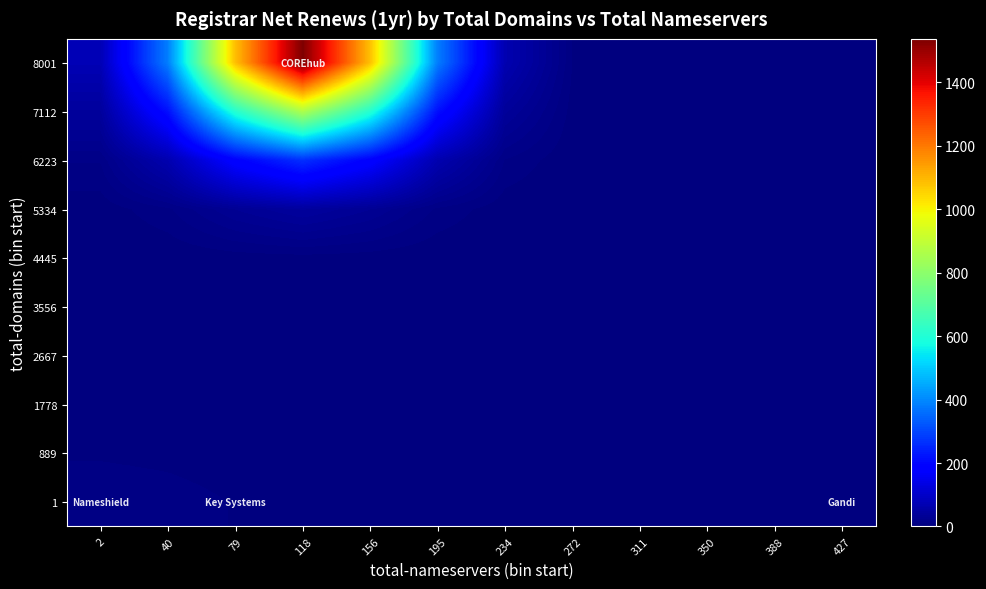

Reading left to right, what are all the values shown in this chart?

1: 2=9.5	40=8.2	79=5.8	118=2.8	156=0.8	195=0.1	234=0.0	272=0.0	311=0.0	350=0.3	388=0.9	427=1.6
889: 2=5.3	40=4.6	79=3.2	118=1.6	156=0.5	195=0.1	234=0.0	272=0.0	311=0.0	350=0.2	388=0.5	427=0.9
1778: 2=1.6	40=1.4	79=1.0	118=0.5	156=0.1	195=0.0	234=0.0	272=0.0	311=0.0	350=0.0	388=0.2	427=0.3
2667: 2=0.3	40=0.2	79=0.2	118=0.1	156=0.0	195=0.0	234=0.0	272=0.0	311=0.0	350=0.0	388=0.0	427=0.0
3556: 2=0.0	40=0.1	79=0.1	118=0.2	156=0.1	195=0.0	234=0.0	272=0.0	311=0.0	350=0.0	388=0.0	427=0.0
4445: 2=0.2	40=0.9	79=2.6	118=3.6	156=2.6	195=0.9	234=0.2	272=0.0	311=0.0	350=0.0	388=0.0	427=0.0
5334: 2=2.1	40=10.7	79=30.4	118=43.1	156=30.4	195=10.7	234=1.9	272=0.2	311=0.0	350=0.0	388=0.0	427=0.0
6223: 2=12.6	40=65.9	79=186.7	118=264.2	156=186.7	195=65.9	234=11.6	272=1.0	311=0.0	350=0.0	388=0.0	427=0.0
7112: 2=41.2	40=214.9	79=608.5	118=861.1	156=608.5	195=214.7	234=37.8	272=3.3	311=0.1	350=0.0	388=0.0	427=0.0
8001: 2=73.5	40=383.6	79=1086.3	118=1537.3	156=1086.3	195=383.3	234=67.5	272=5.9	311=0.3	350=0.0	388=0.0	427=0.0